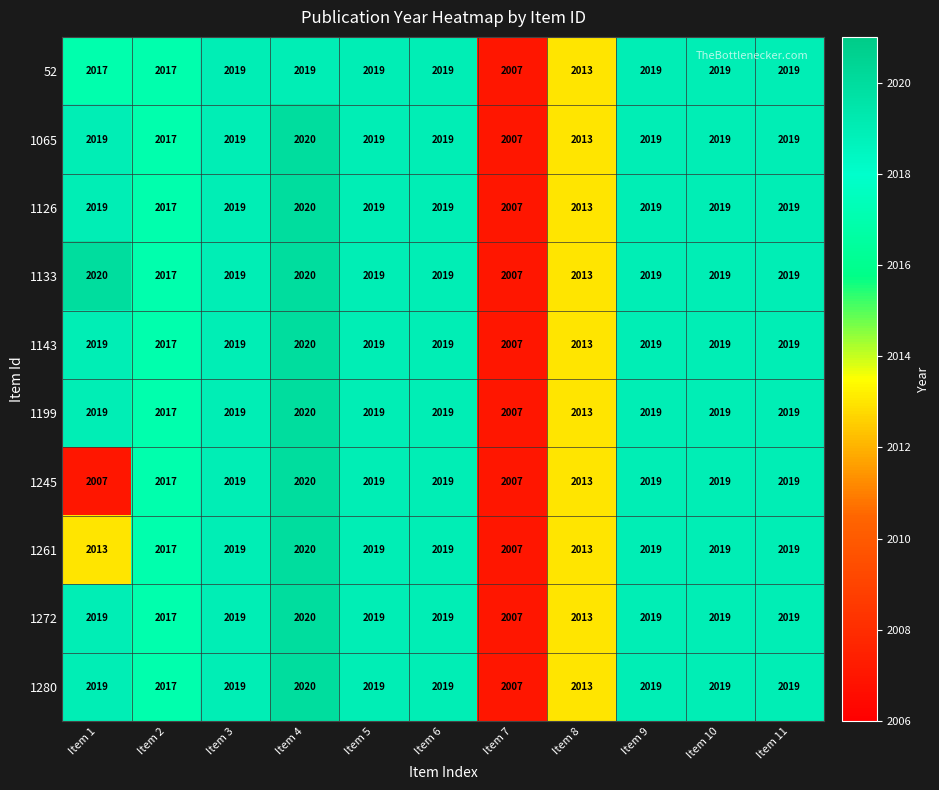

What is the lowest value of the 1143 series?

2007